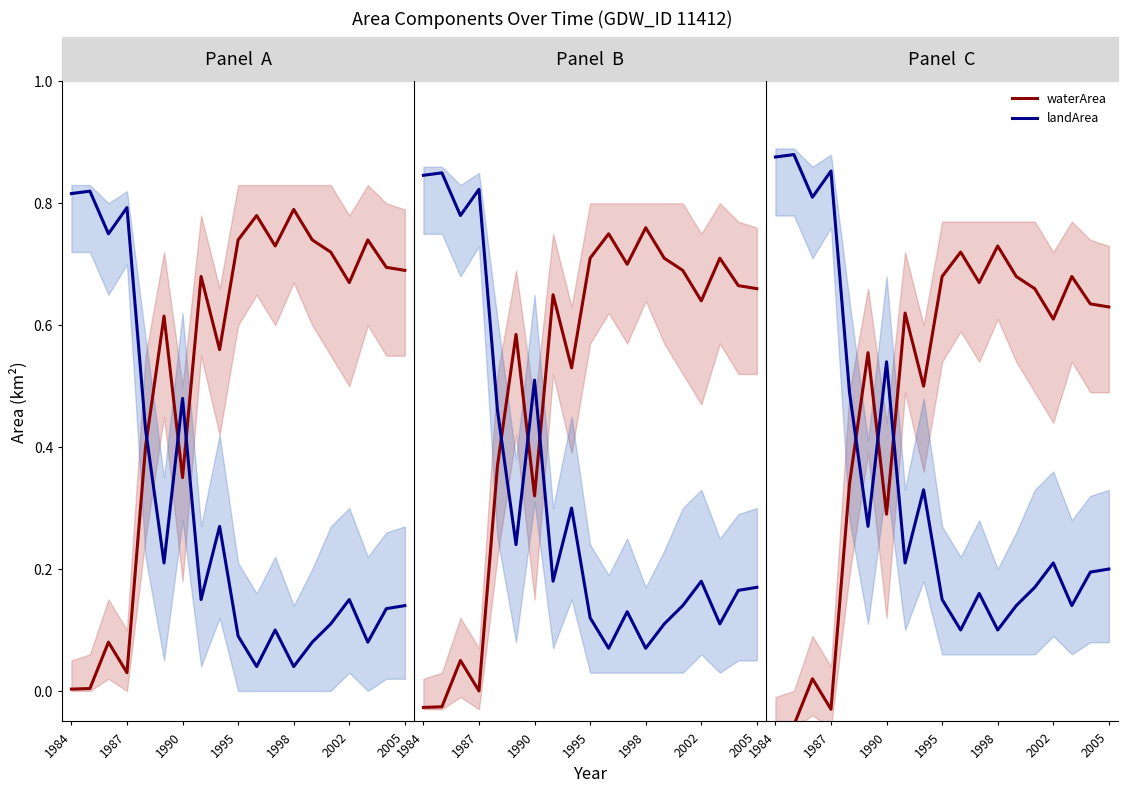

Reading left to right, extract all data points from this chart.

waterArea: -0.1	-0.1	0.0	-0.0	0.3	0.6	0.3	0.6	0.5	0.7	0.7	0.7	0.7	0.7	0.7	0.6	0.7	0.6	0.6
landArea: 0.9	0.9	0.8	0.9	0.5	0.3	0.5	0.2	0.3	0.1	0.1	0.2	0.1	0.1	0.2	0.2	0.1	0.2	0.2